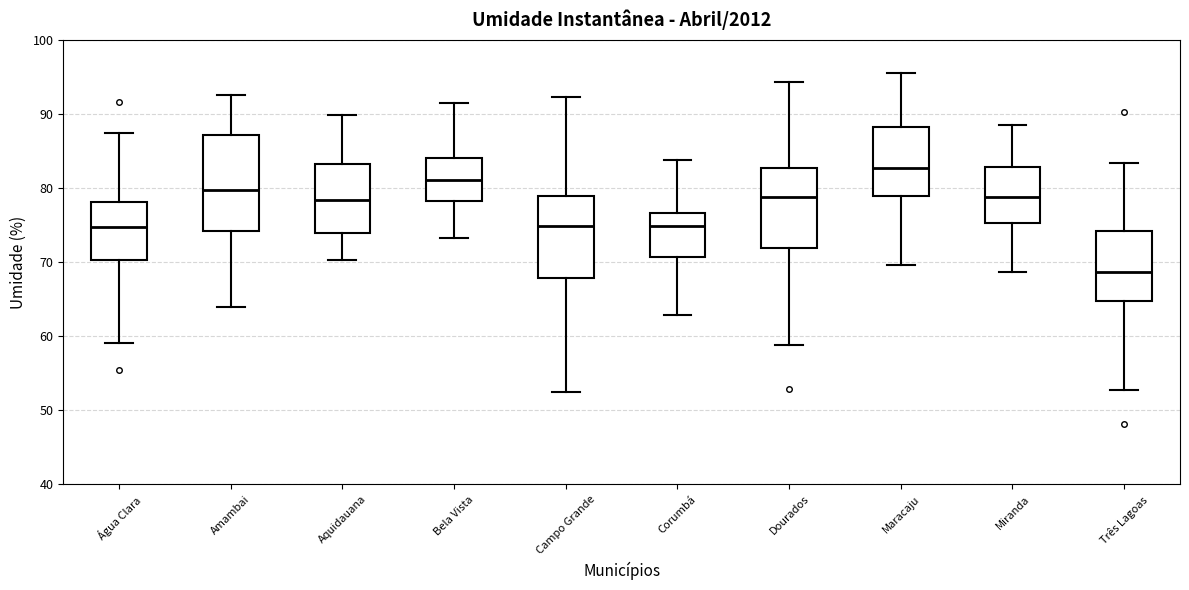

Reading left to right, read every box against the y-axis: the position of its median line, the range the box covers, and the ends of its whiskers. The values are not printed on the chart, so give them approximately, as read against the axis.

Água Clara: median 75, box 70 to 78, whiskers 59 to 88
Amambai: median 80, box 74 to 87, whiskers 64 to 93
Aquidauana: median 78, box 74 to 83, whiskers 70 to 90
Bela Vista: median 81, box 78 to 84, whiskers 73 to 92
Campo Grande: median 75, box 68 to 79, whiskers 52 to 92
Corumbá: median 75, box 71 to 77, whiskers 63 to 84
Dourados: median 79, box 72 to 83, whiskers 59 to 94
Maracaju: median 83, box 79 to 88, whiskers 70 to 96
Miranda: median 79, box 75 to 83, whiskers 69 to 89
Três Lagoas: median 69, box 65 to 74, whiskers 53 to 83